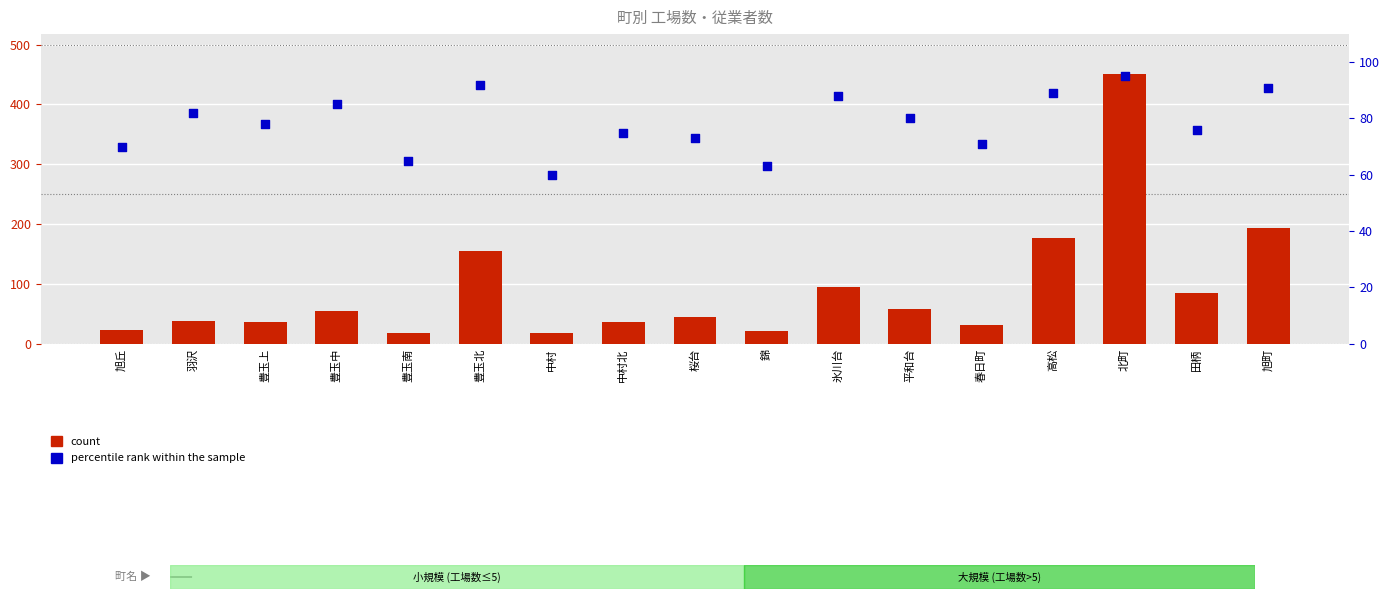

Which series contains the lowest Y value?

count